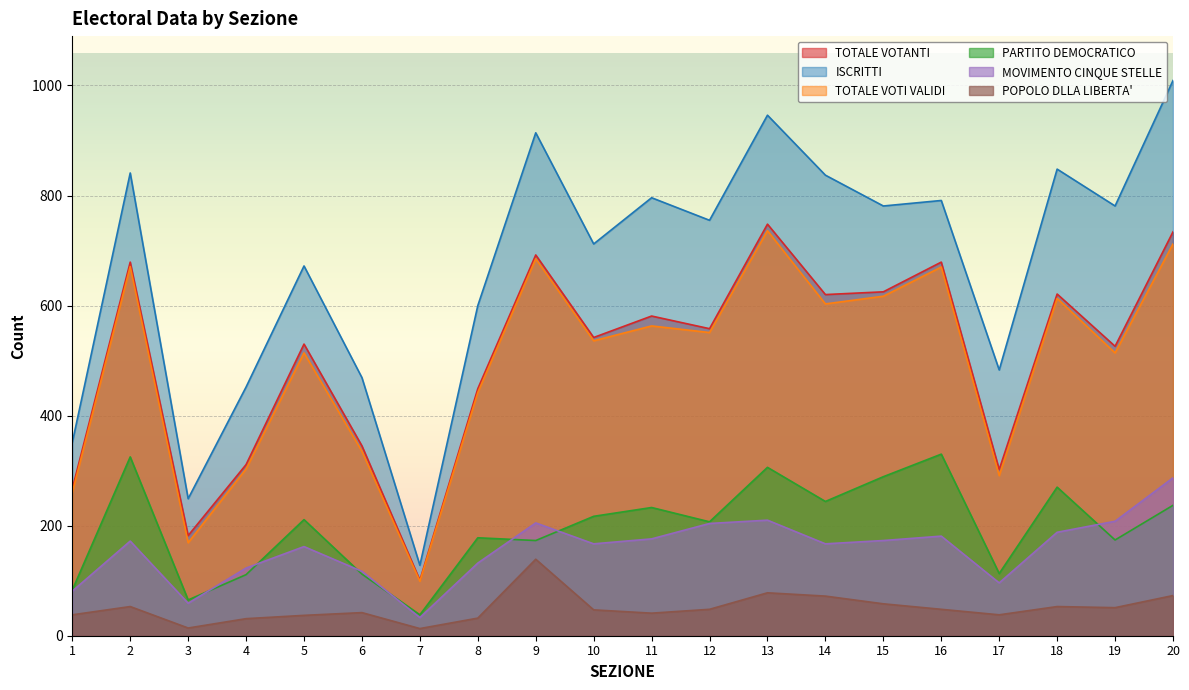

Where does the MOVIMENTO CINQUE STELLE series first go above 172?

9